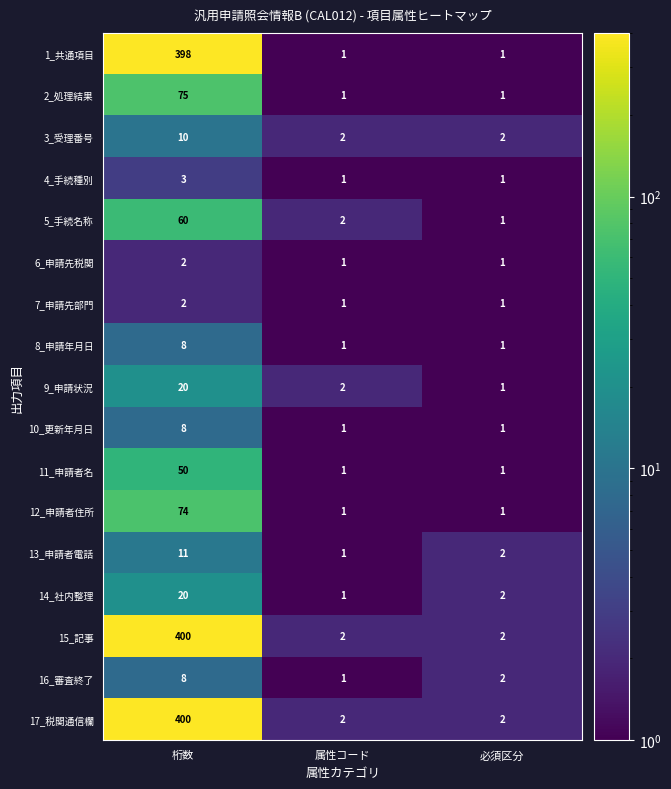

What is the spread (max minus min) of values at 桁数?

398